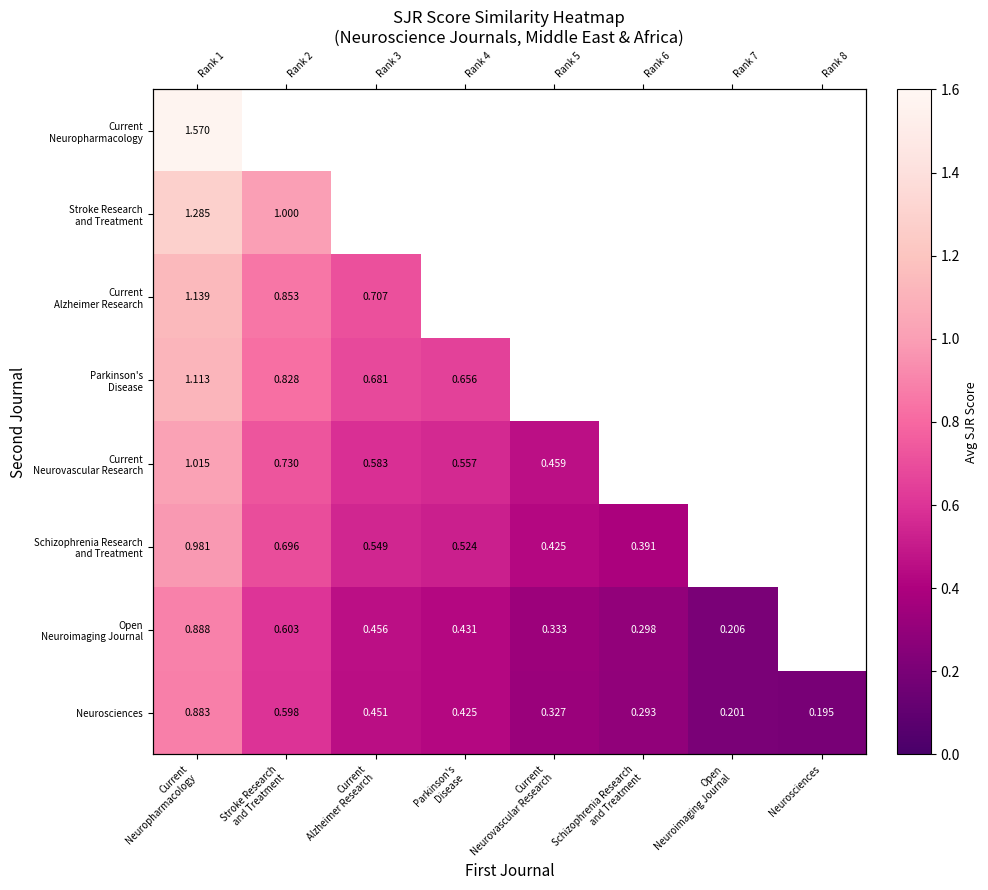

Where is Open Neuroimaging Journal nearest to the value 0?

Open Neuroimaging Journal